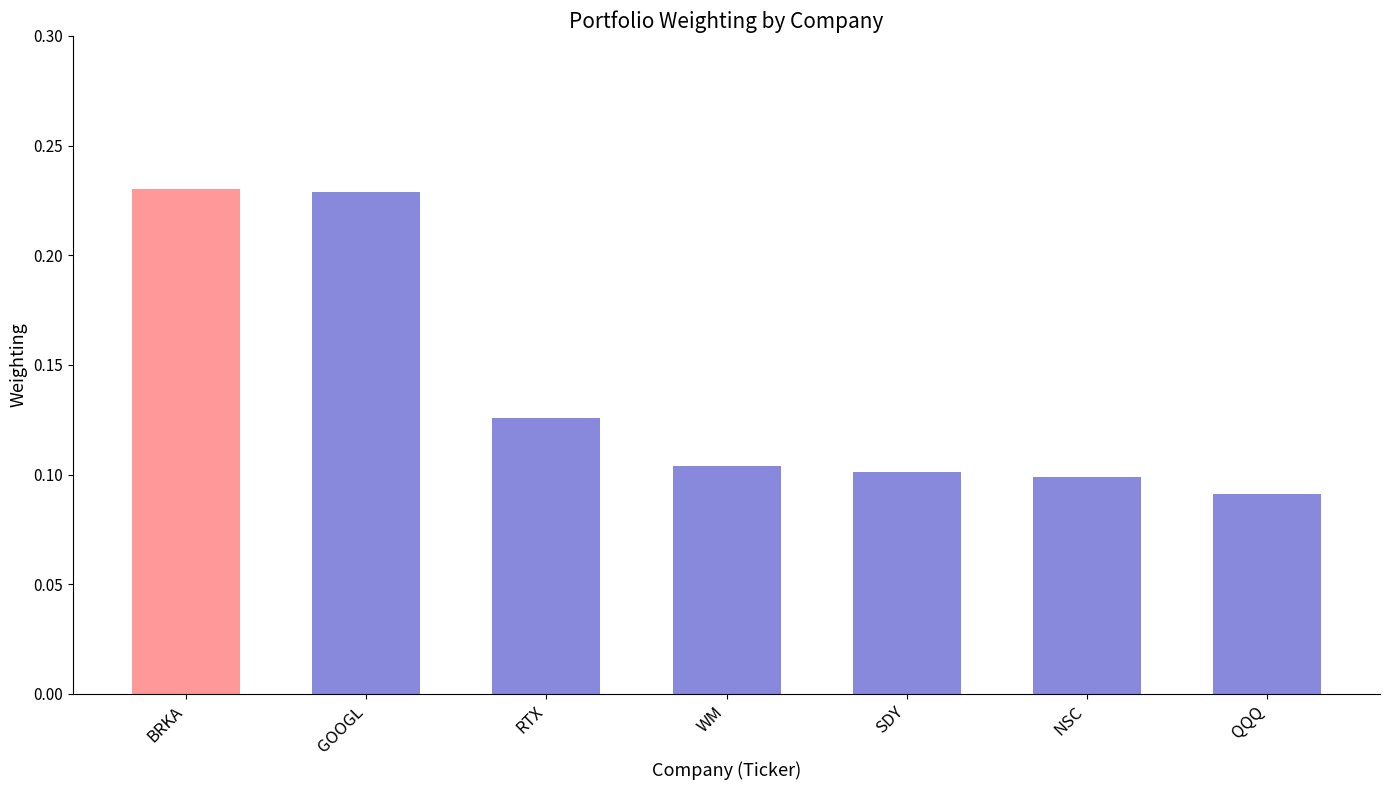

Which category has the lowest value across all series?

QQQ